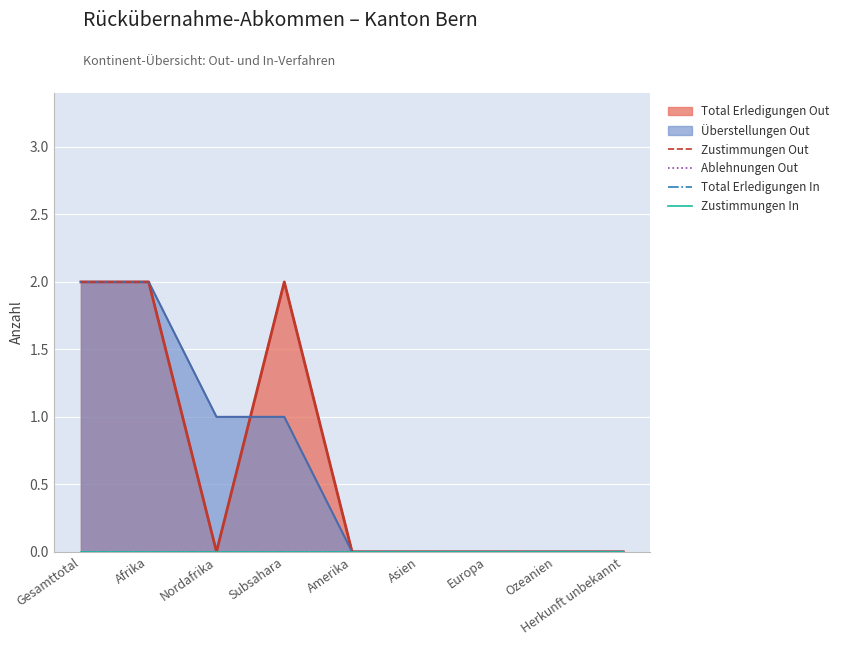

Which series has the largest total across all categories?

Zustimmungen Out